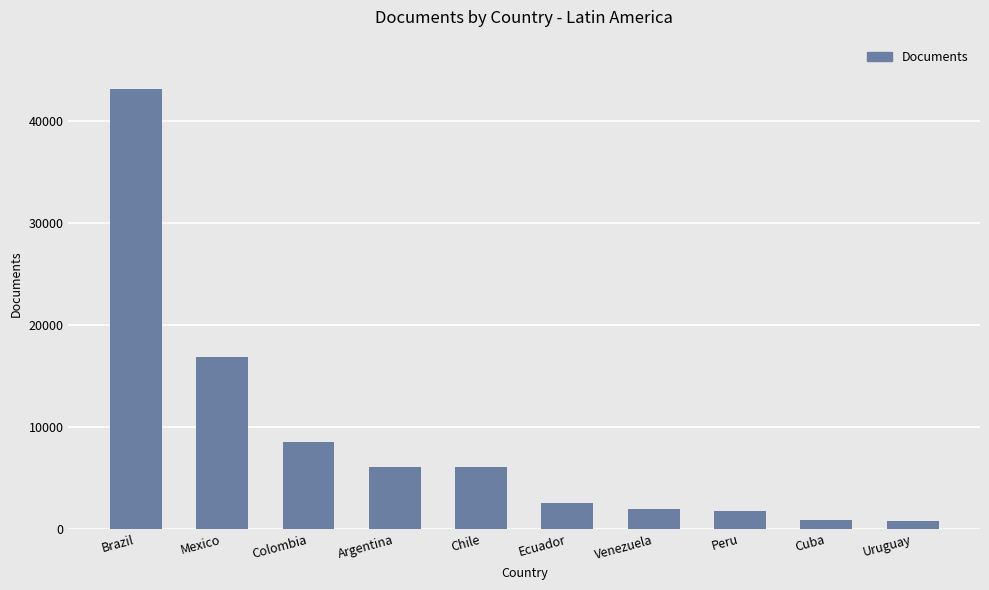

What is the greatest value displayed?

43111